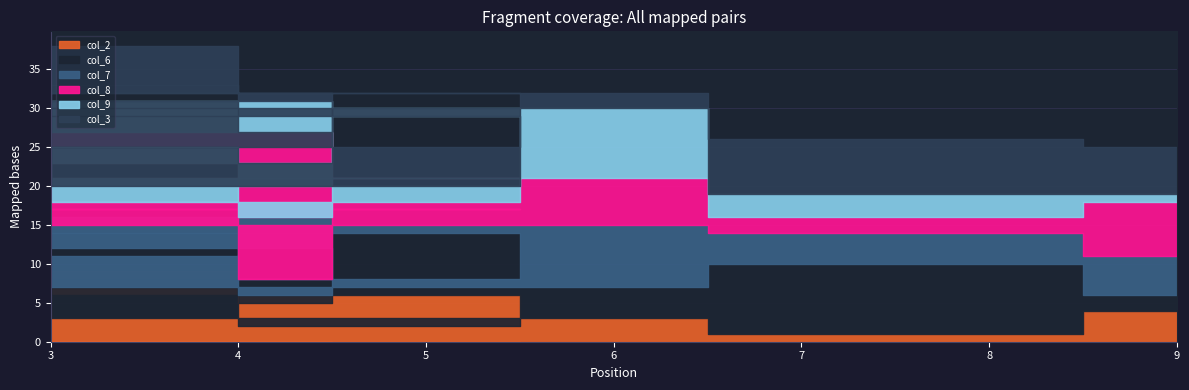

Does the chart display data point markers on the line(s)?

No